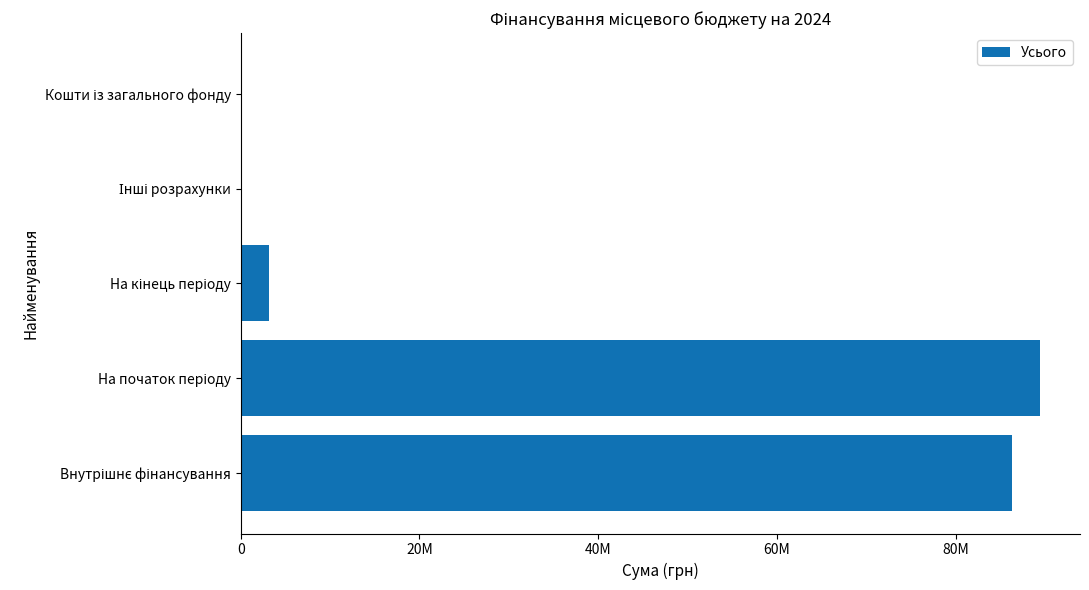

What is the difference between the maximum and minimum values?

89410413.1